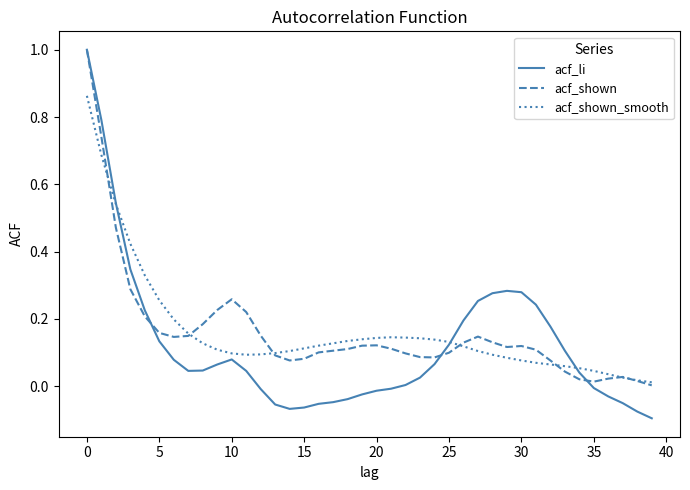

Which series has the widest spread of values?

acf_li